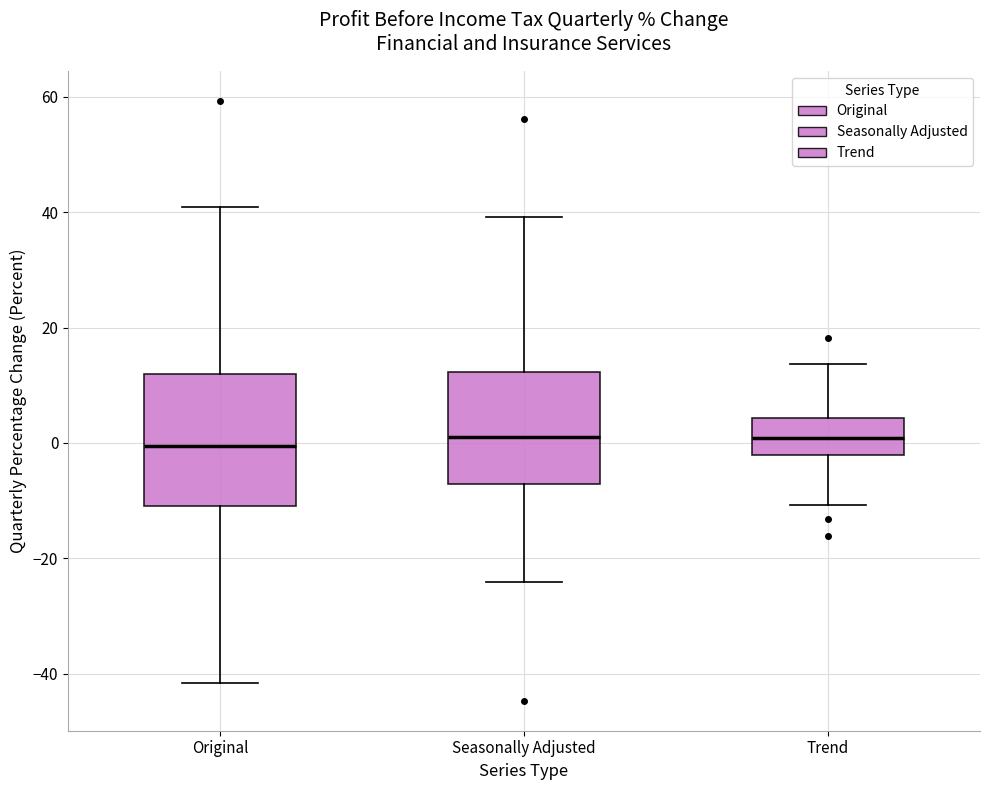

Which box is the tallest, from its lower edge to its upper edge?

Original